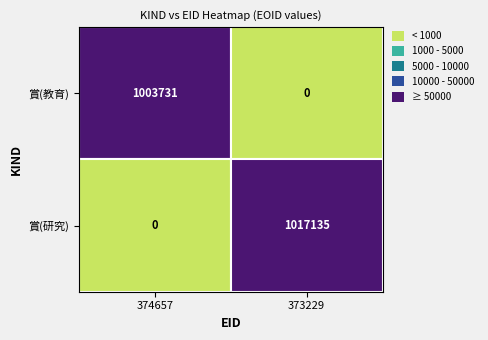

The 賞(研究) series shows 373229 at 1. True or false?

True